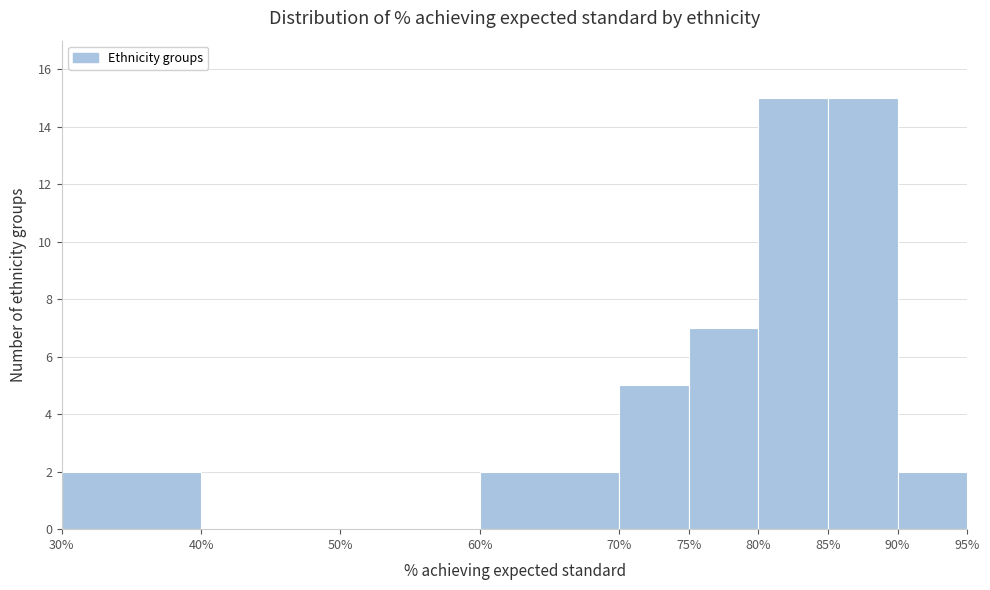

What is the height of the bar covering 60% to 70% on the x-axis? The values are not printed on the chart, so give them approximately, as read against the axis.

2